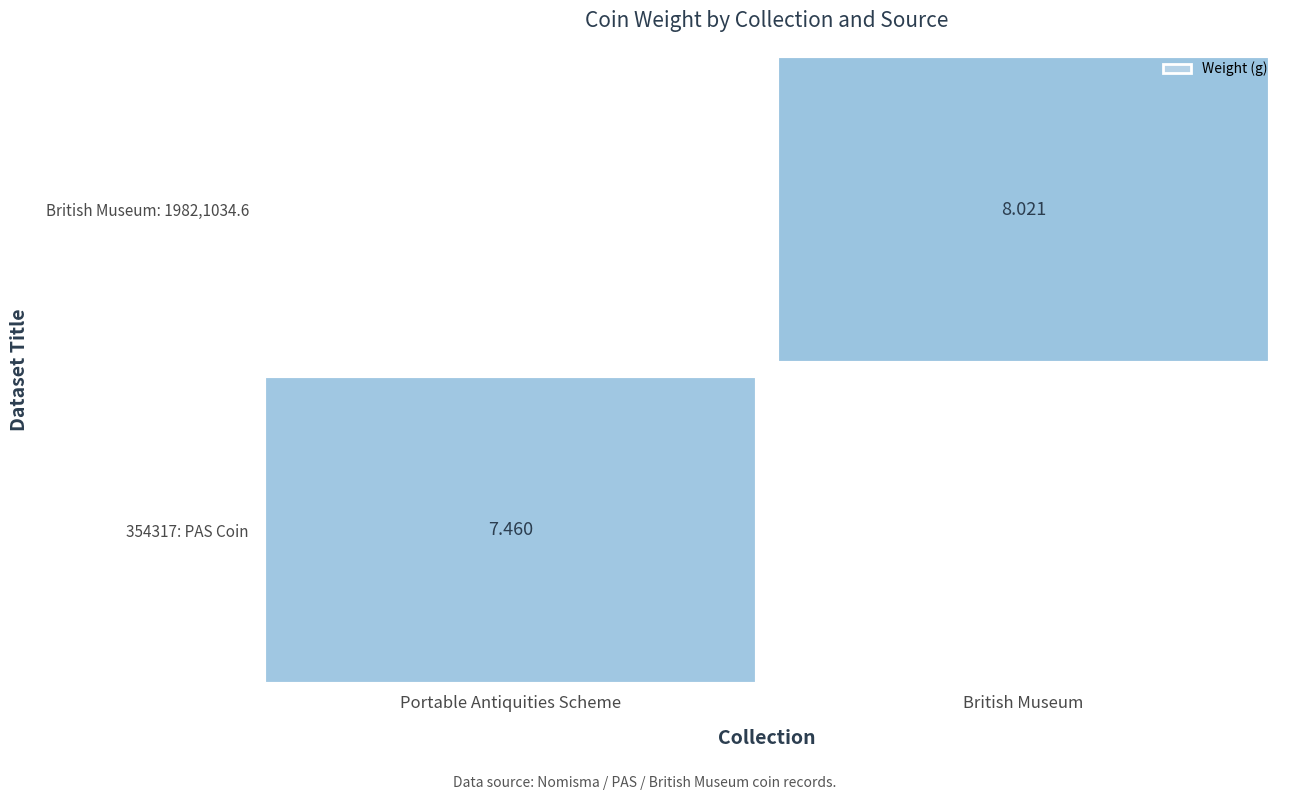

The value of 354317: PAS Coin at 0 is 3.2. True or false?

False